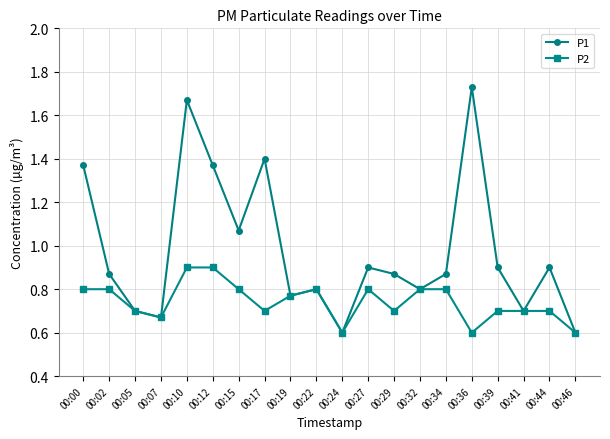

At which category does P2 reach its first local valley?

00:07